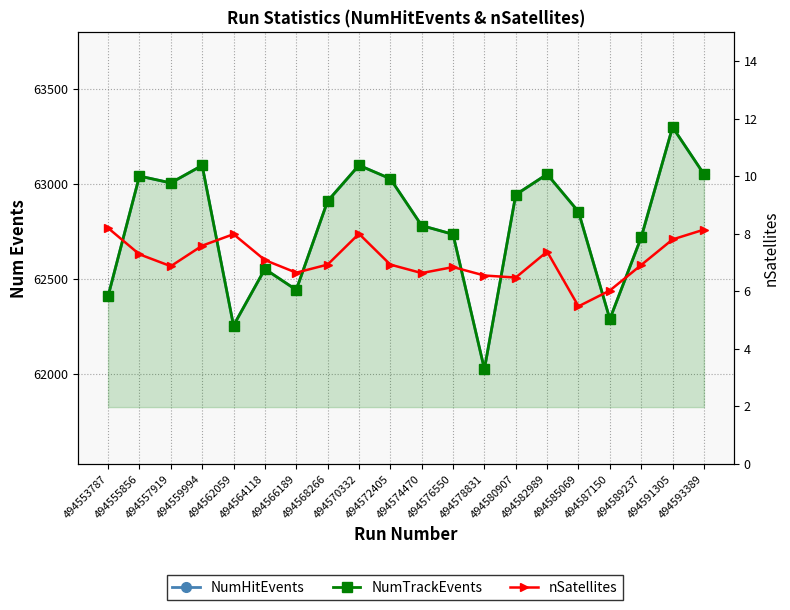

In nSatellites, how many points are higher than both neighbors (excluding endpoints)?

4